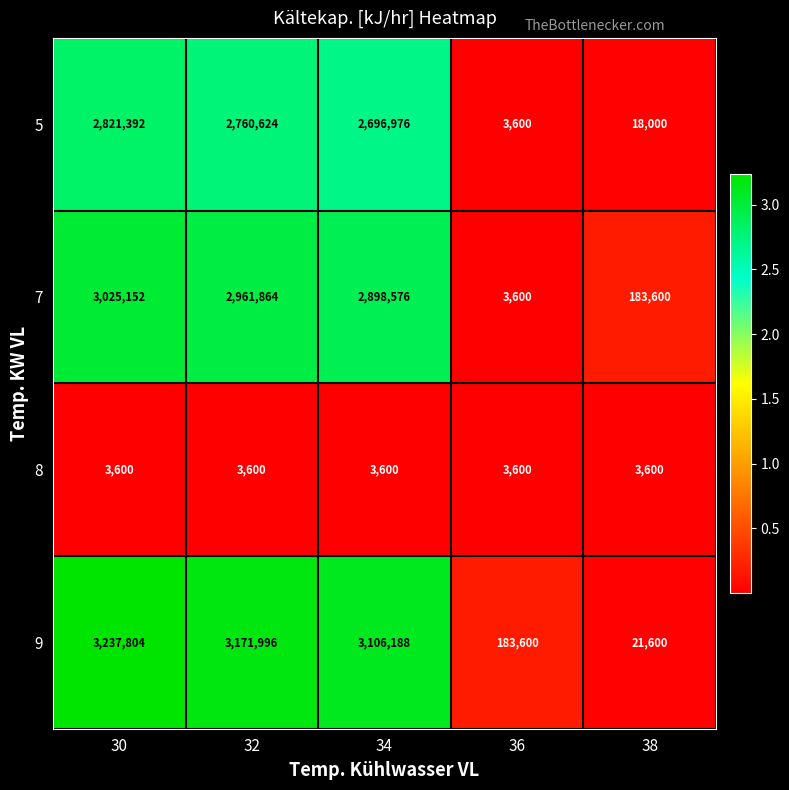

What is the difference between the maximum and minimum values in the 7 series?

3021552